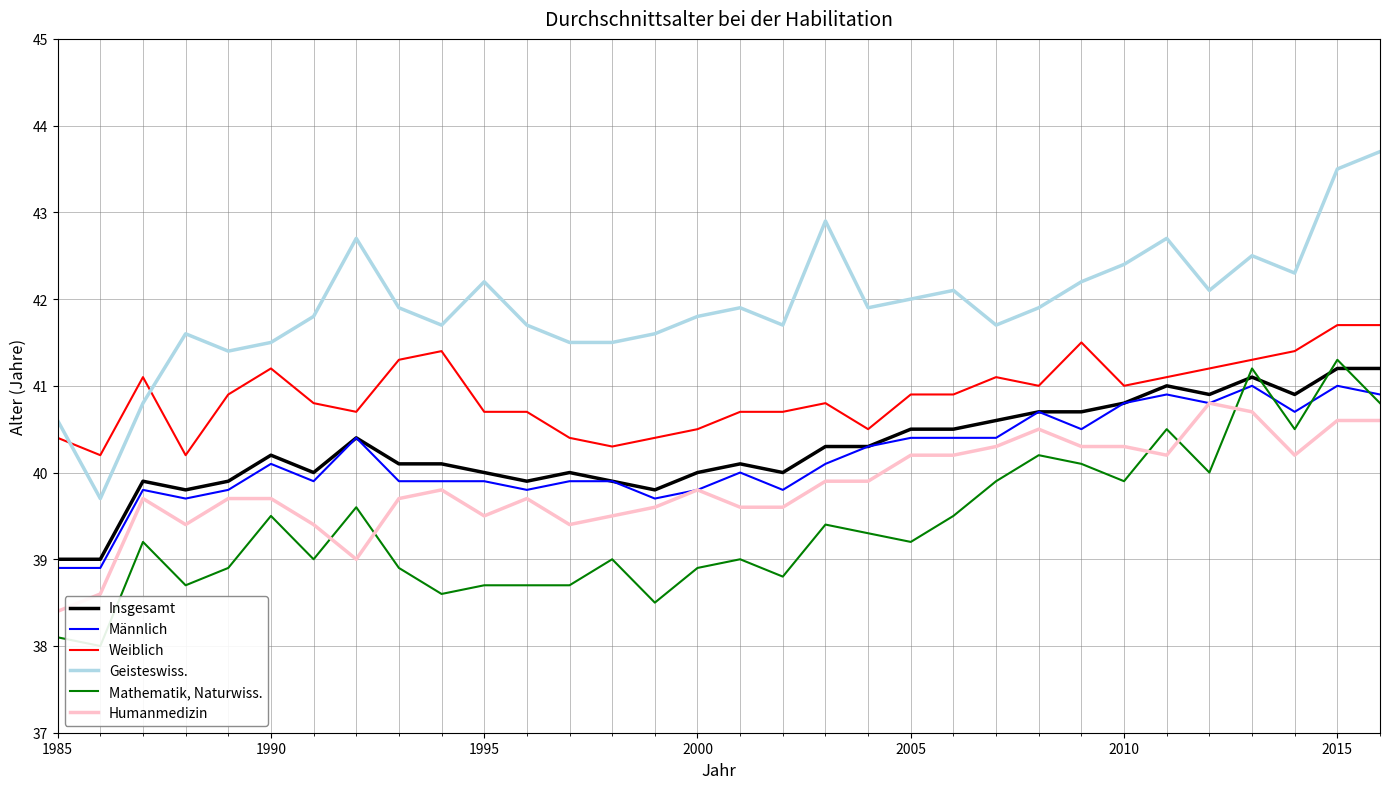

True or false: Mathematik, Naturwiss. and Insgesamt cross at least once.

True